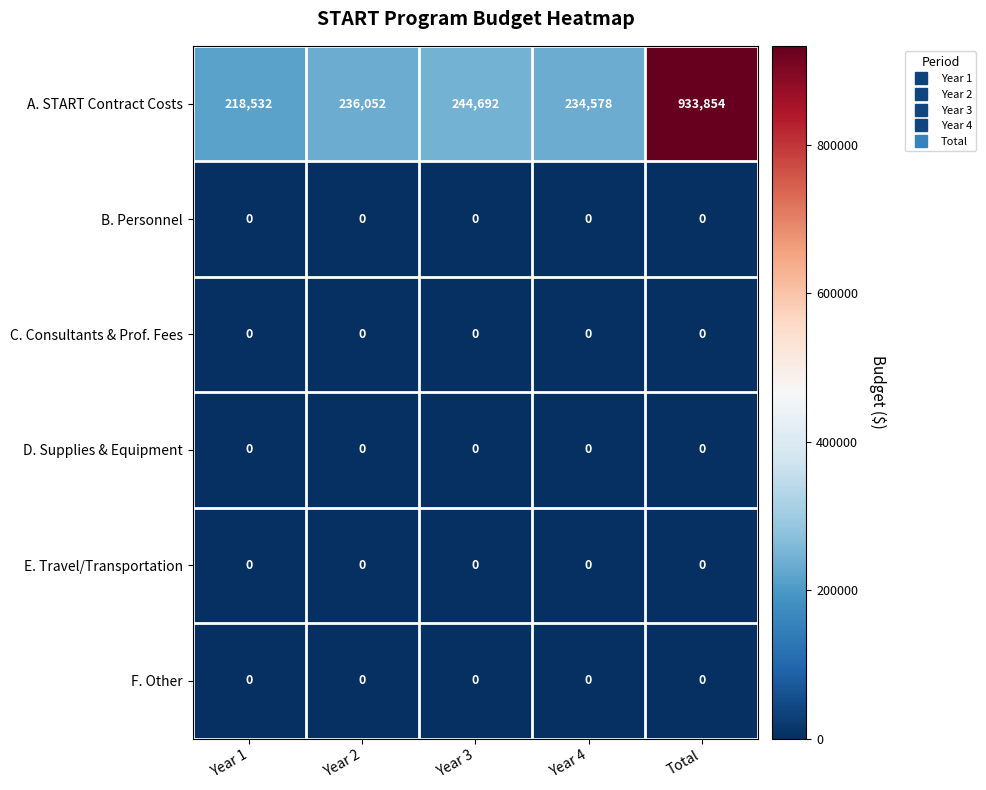

Where is A. START Contract Costs nearest to the value 576193?

Year 3